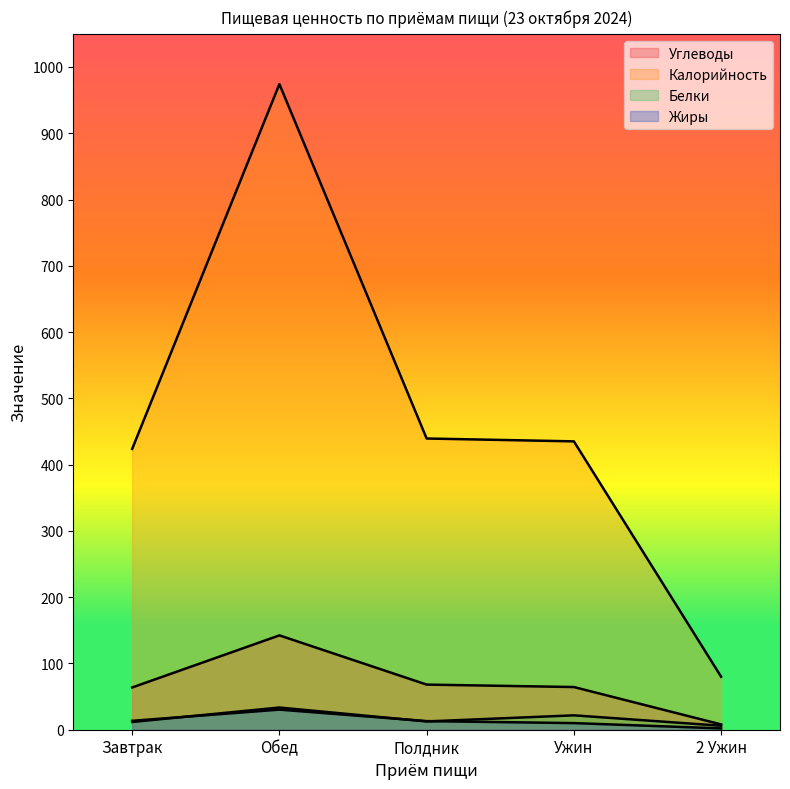

The value of Углеводы at Обед is 142.3. True or false?

True